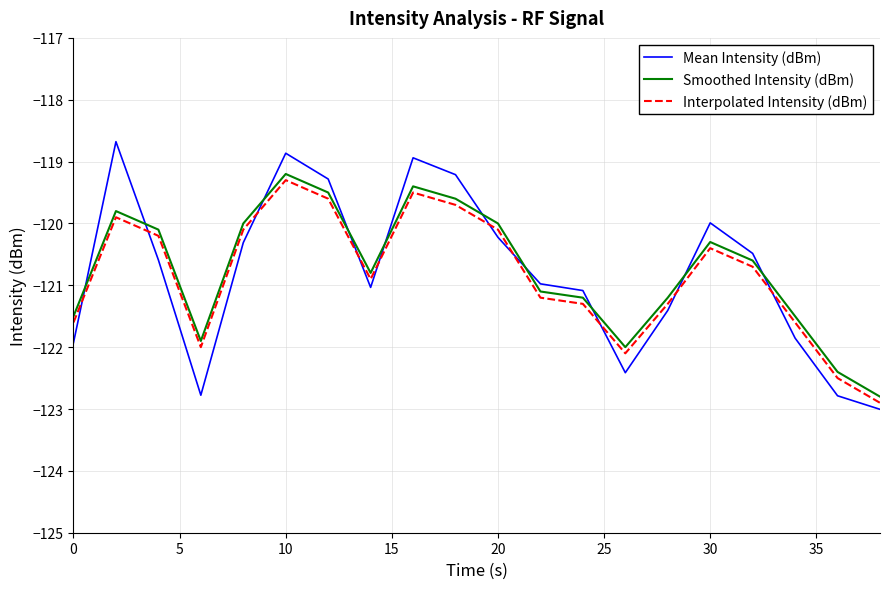

Which series has the widest spread of values?

Mean Intensity (dBm)